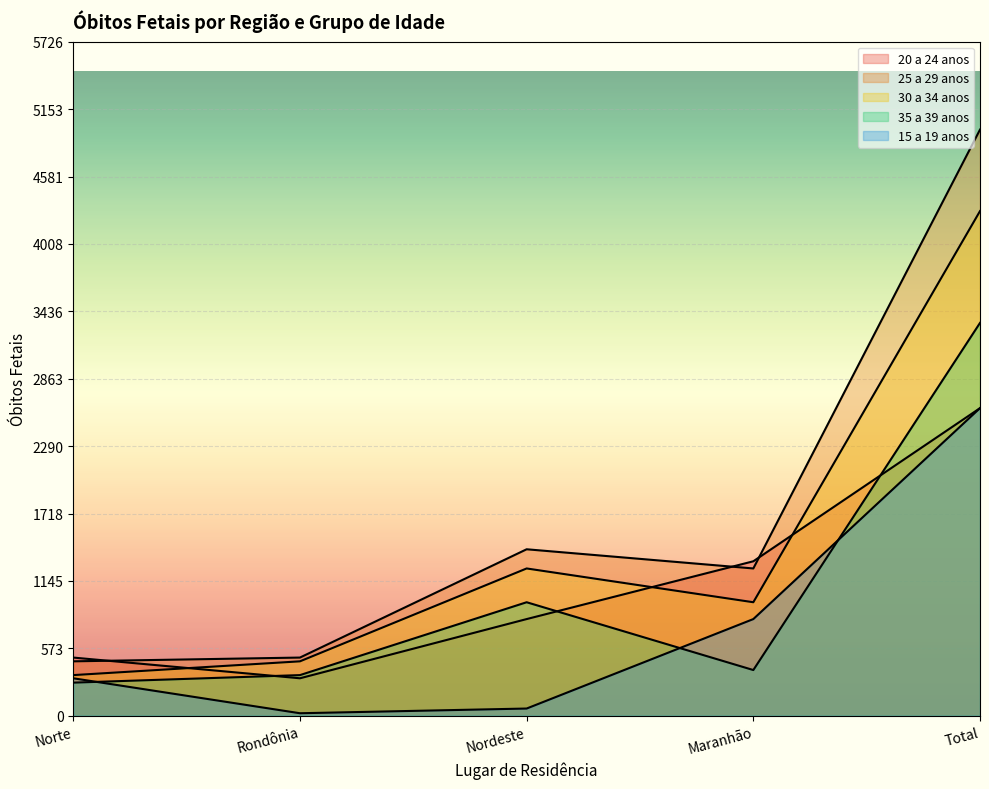

At how many categories does at least one series exceed 1463?

1